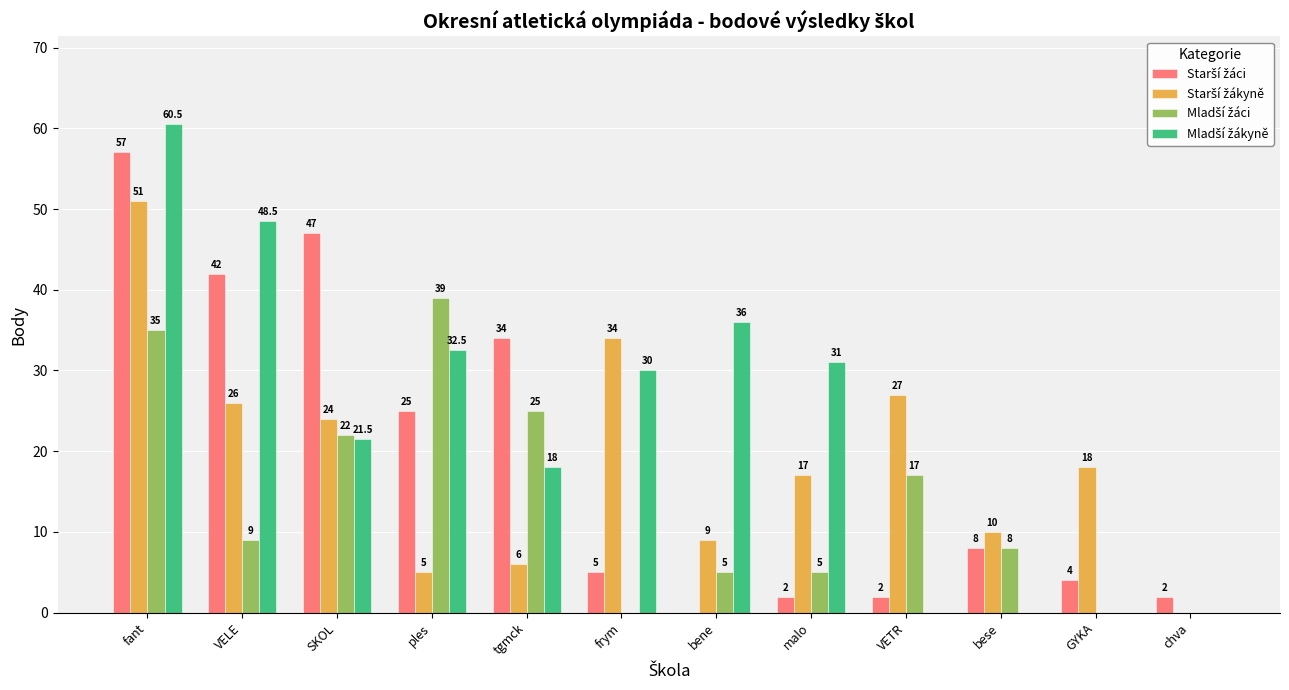

Which category has the highest value across all series?

fant